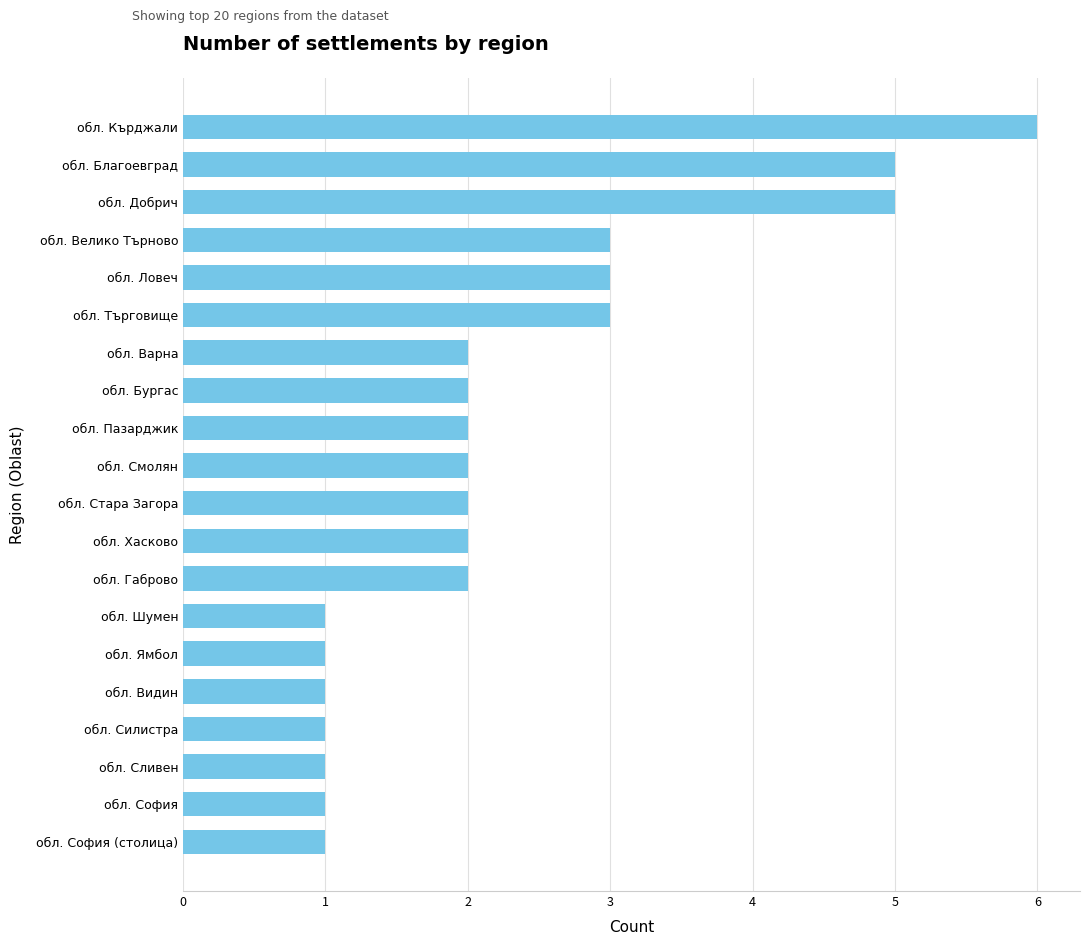

What position from the bottom is обл. Сливен?

3